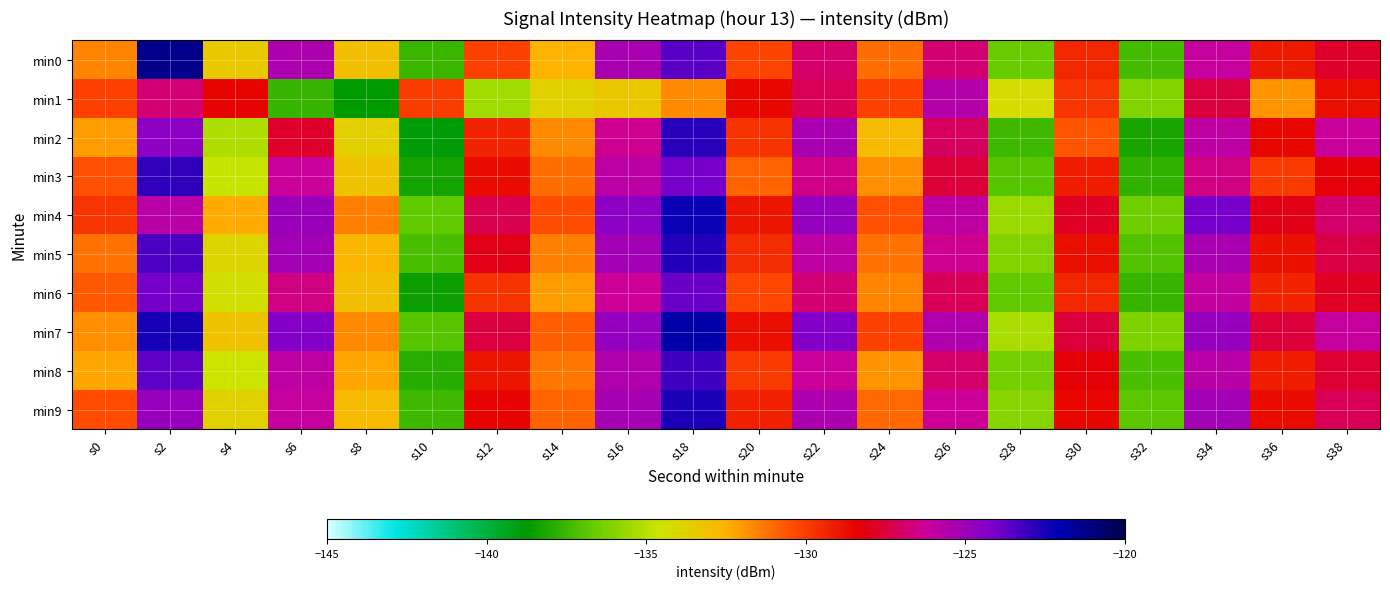

Which category has the lowest value across all series?

s10